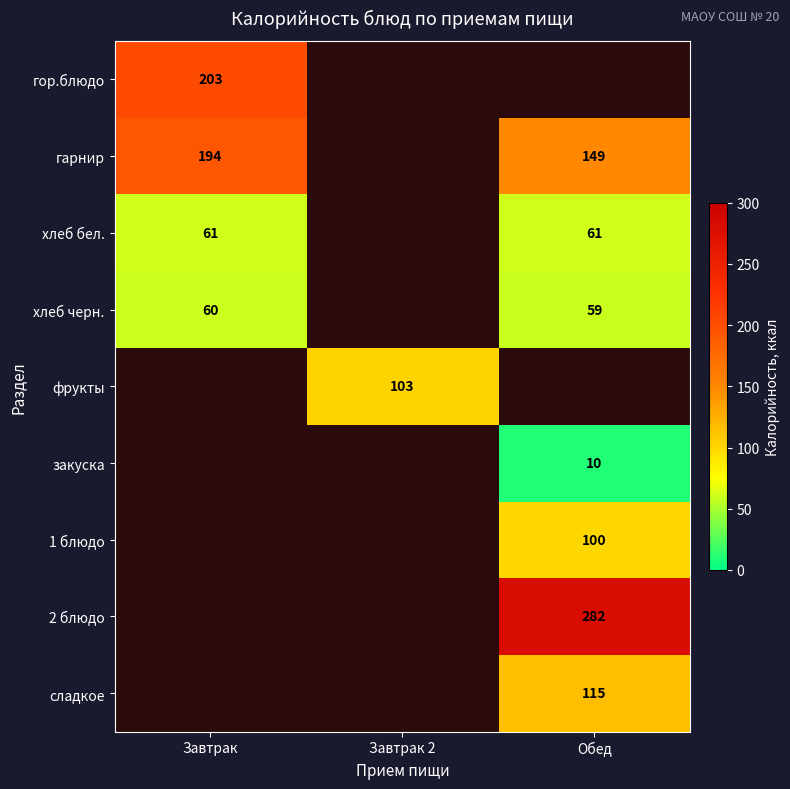

True or false: хлеб черн. has a value of 60 at Завтрак.

True